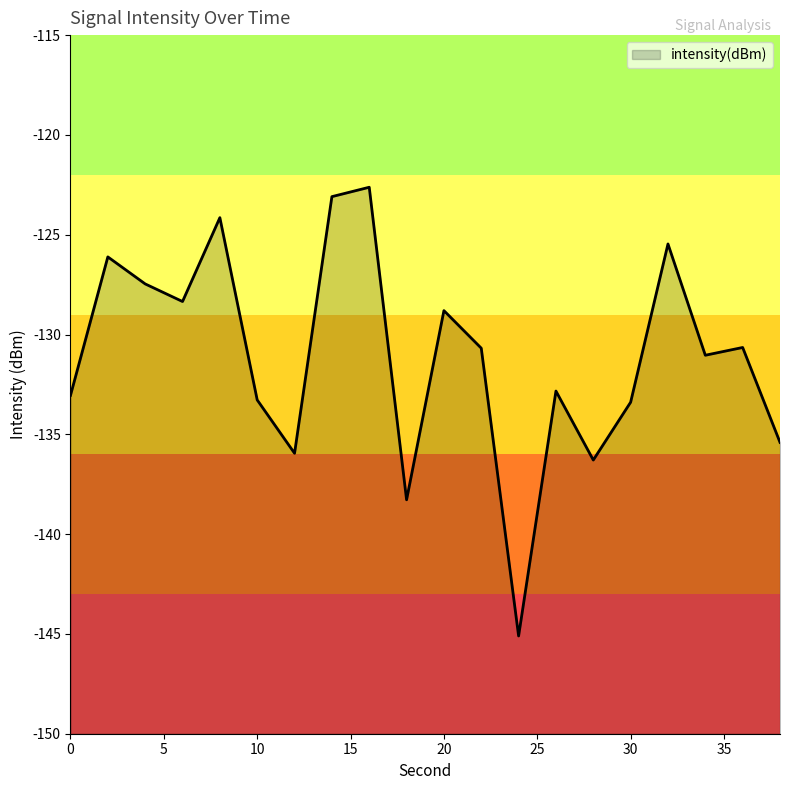

At which category does the chart reach its minimum across all series?

24